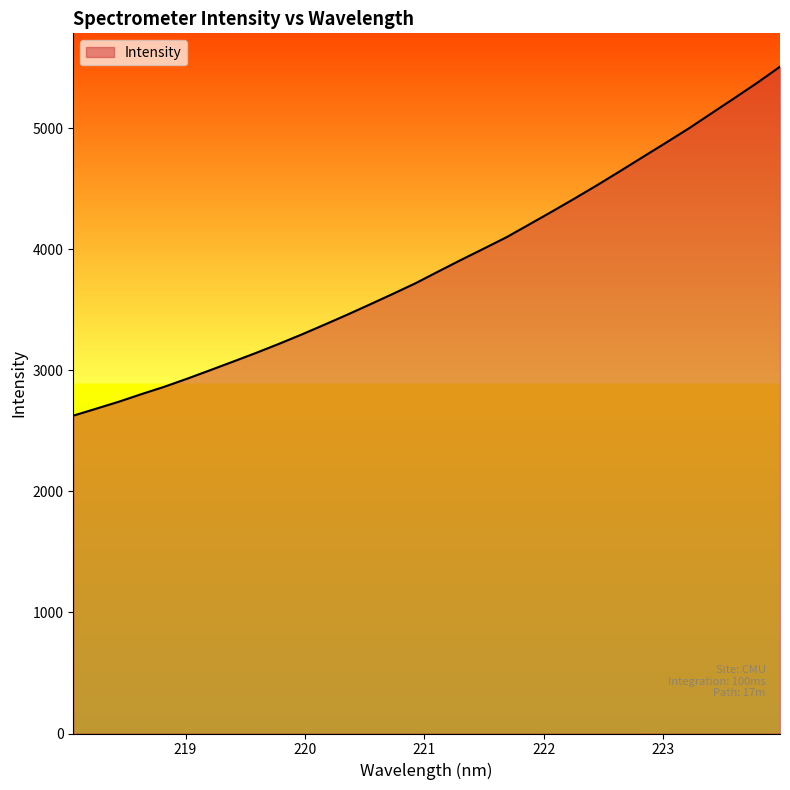

What is the greatest value displayed?

5509.4